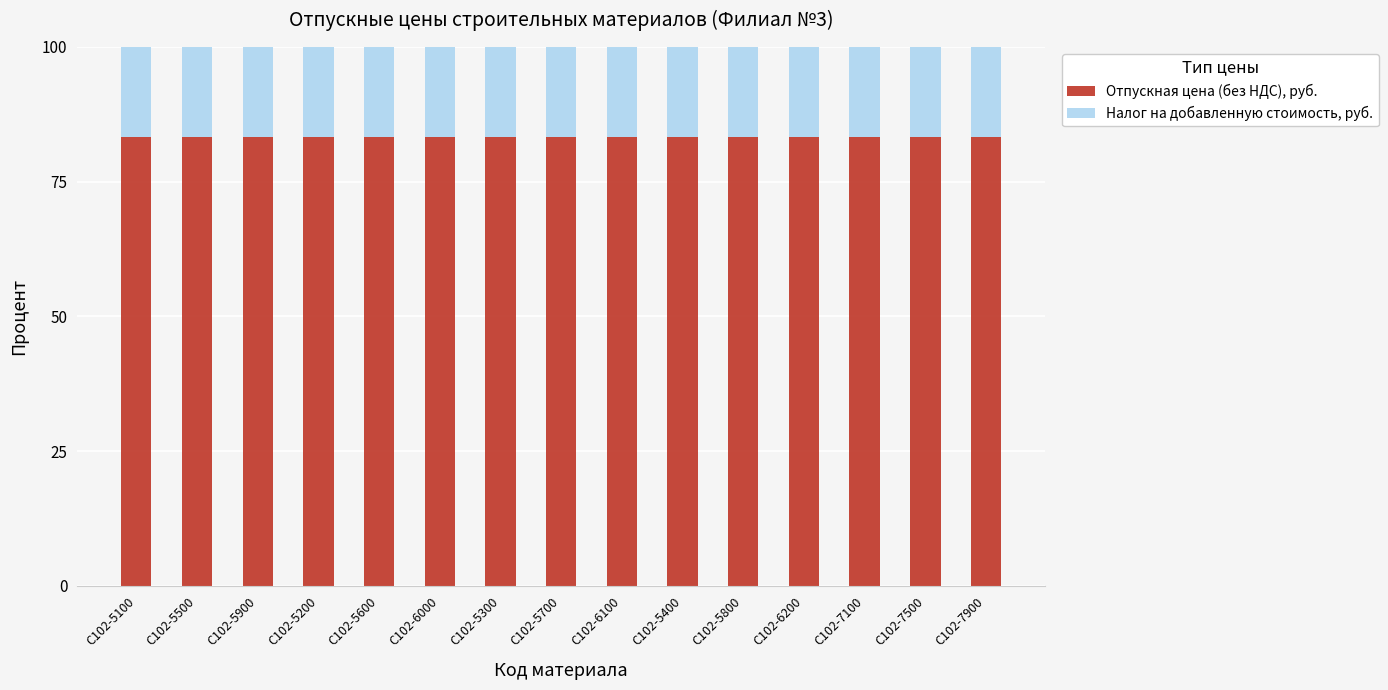

The value of Отпускная цена (без НДС), руб. at С102-5900 is 108.9. True or false?

False